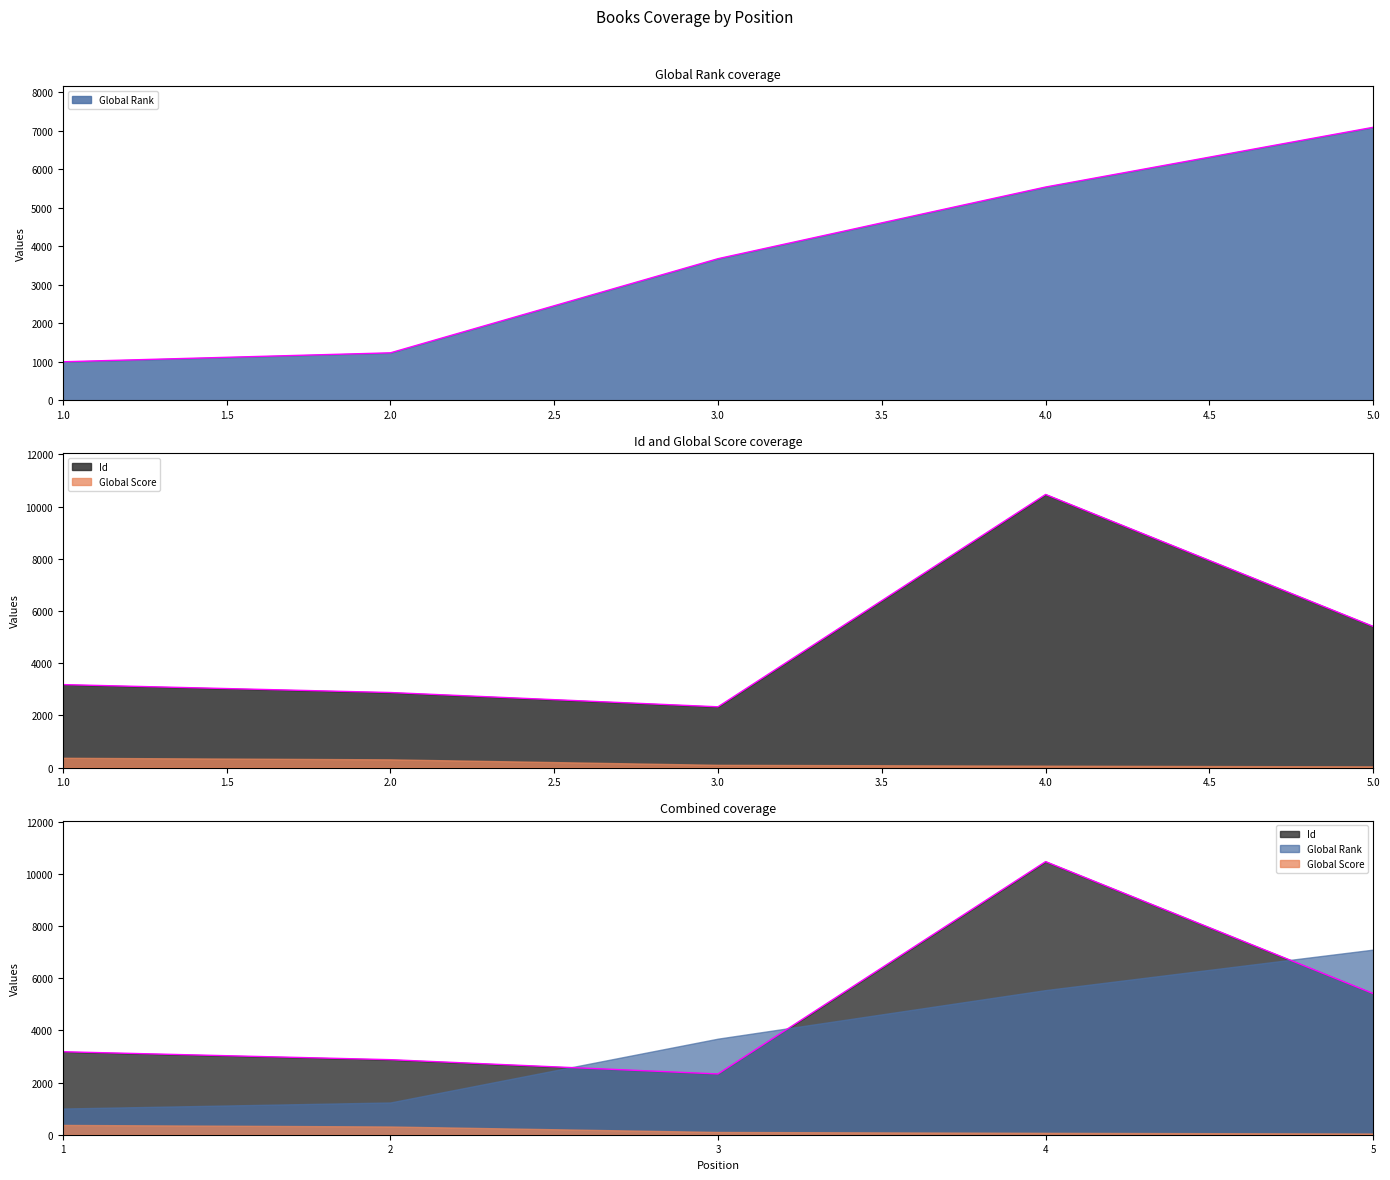

What is the value of the Id point at the 3rd from the left?

2329